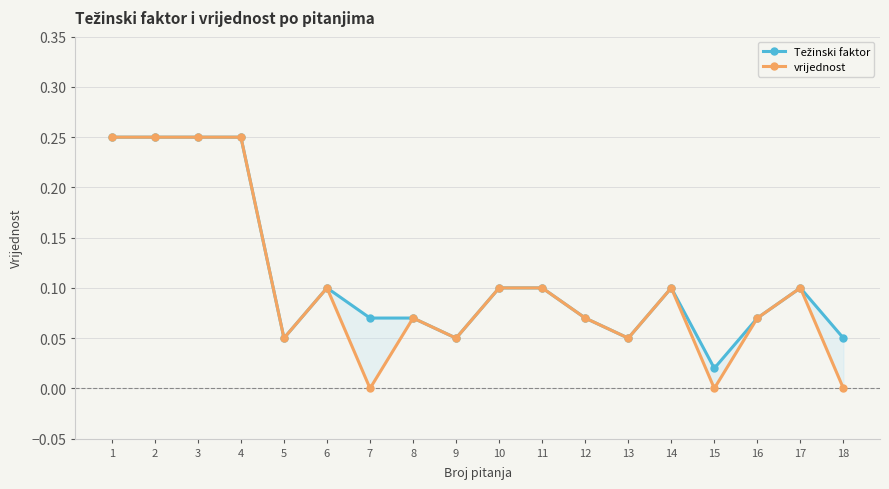

True or false: Težinski faktor and vrijednost intersect in this chart.

False